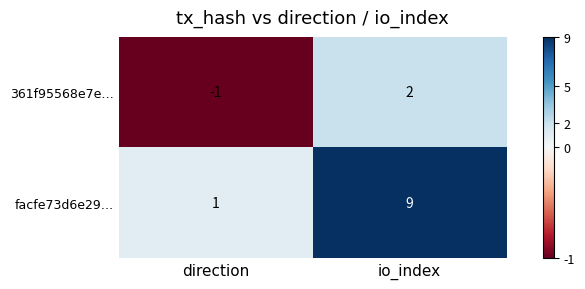

The 361f95568e7e… series shows -2 at direction. True or false?

False